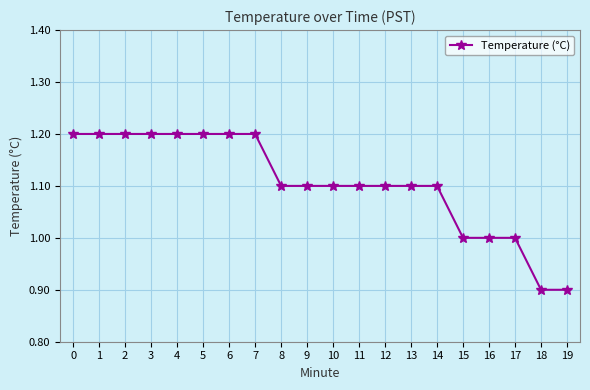

What is the average value?

1.1